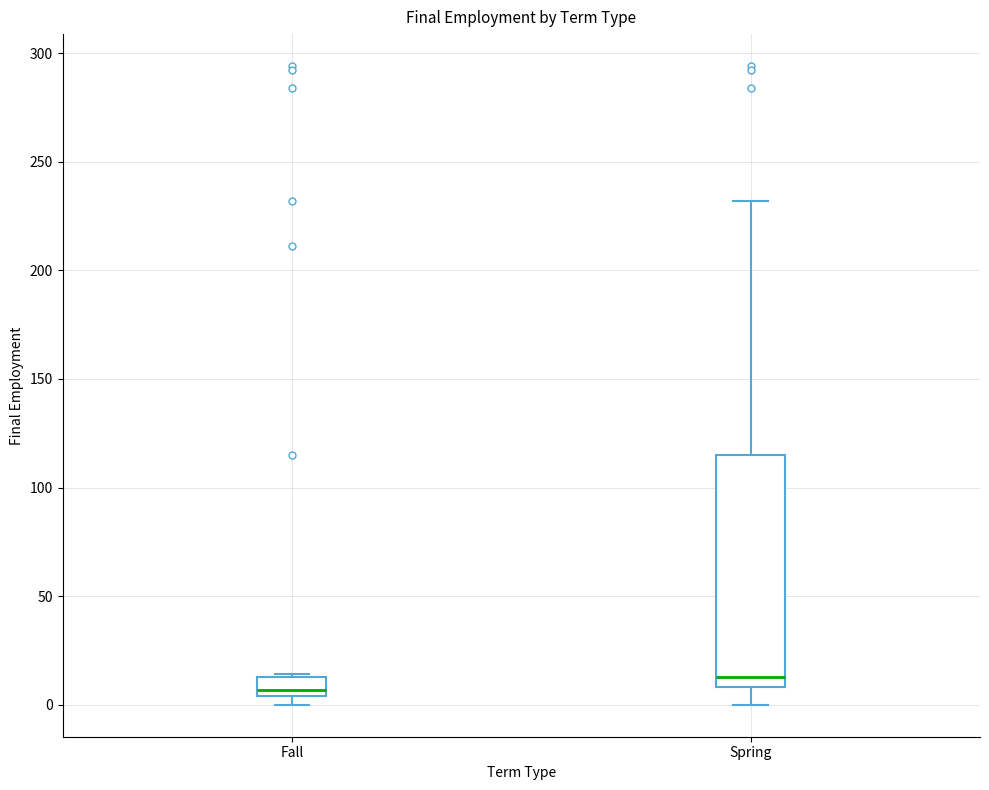

Where does the median line of the box for Spring sit on the y-axis? The values are not printed on the chart, so give them approximately, as read against the axis.

15